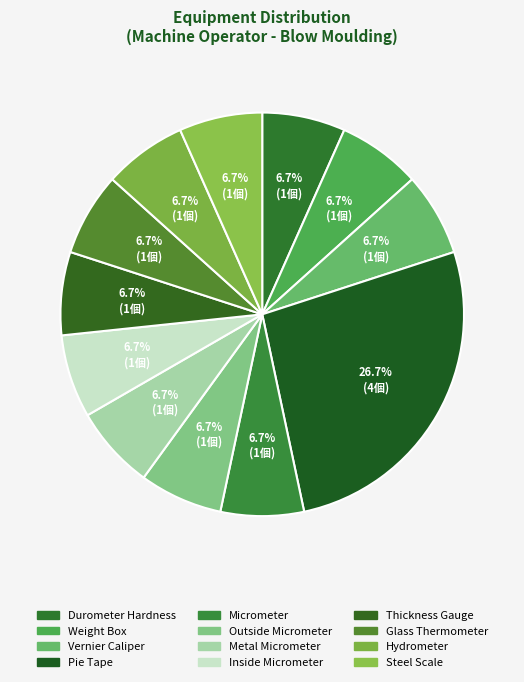

Count the number of slices in the pie.

12